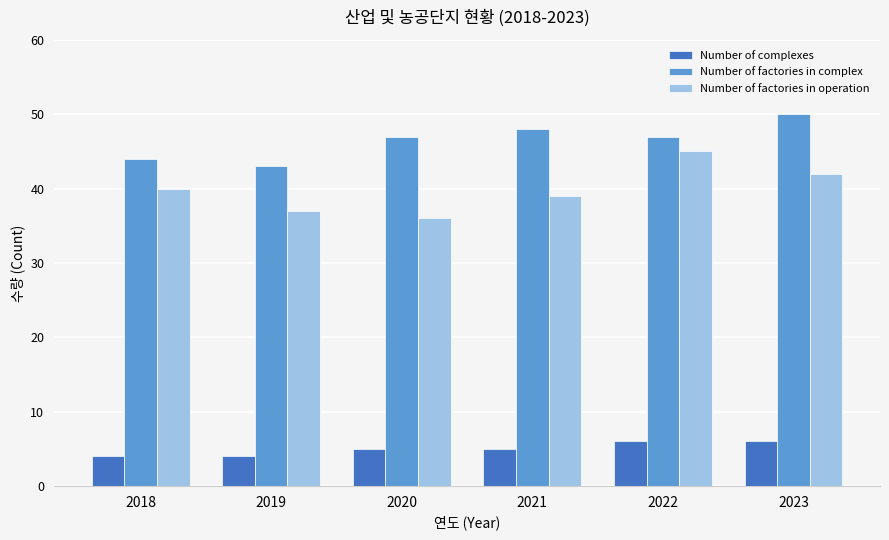

Which series has the largest total across all categories?

Number of factories in complex